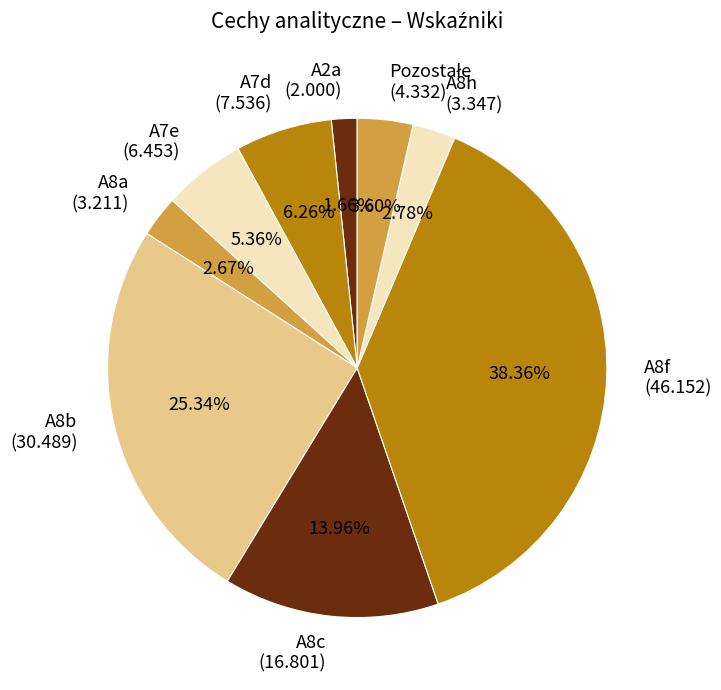

Between A8h (3.347) and A8b (30.489), which is larger?

A8b (30.489)